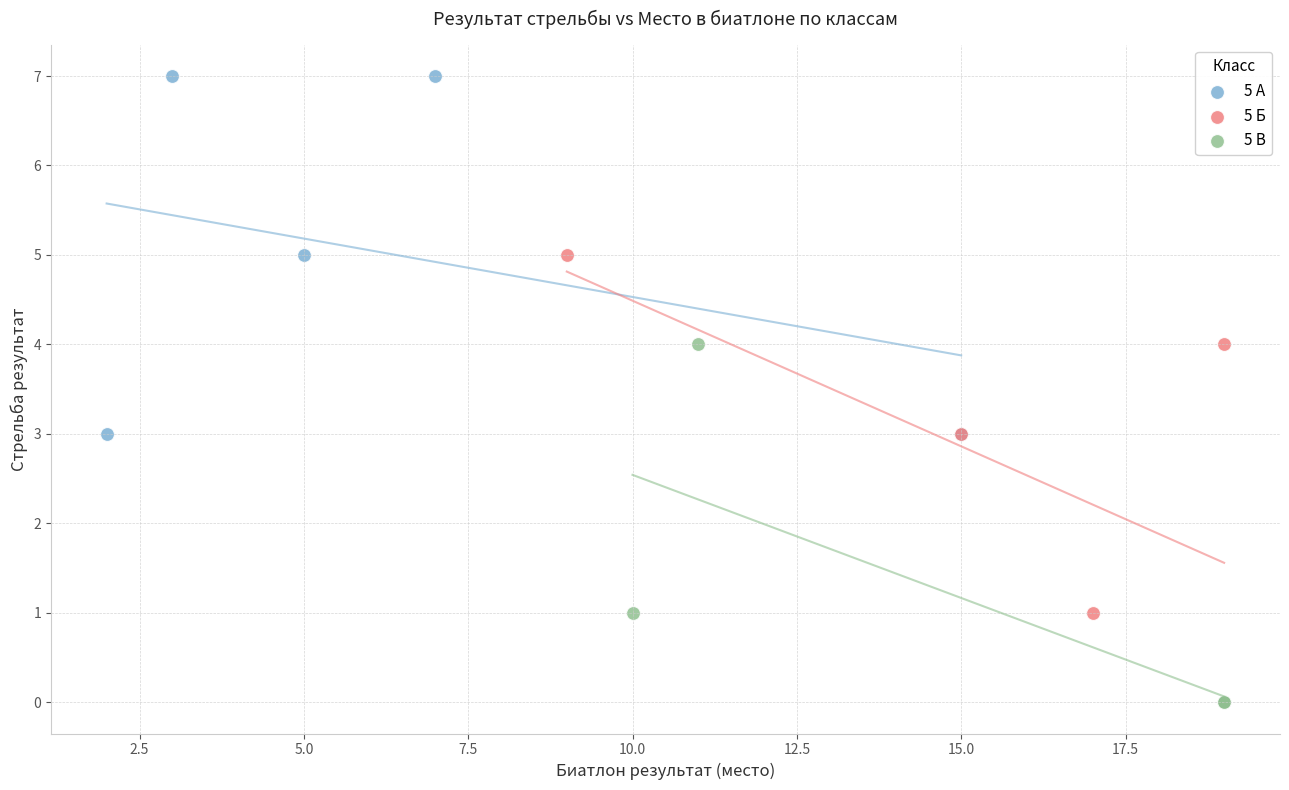

Which series contains the highest Y value?

5 А